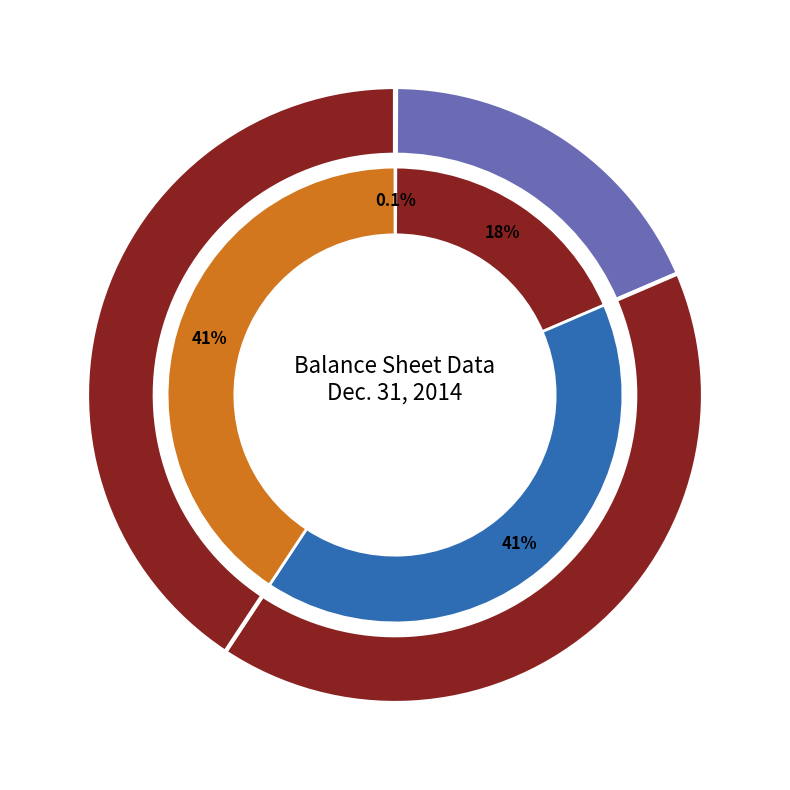

Do Preferred Shares Authorized and Accumulated Depreciation together represent more than half of the pie?

No